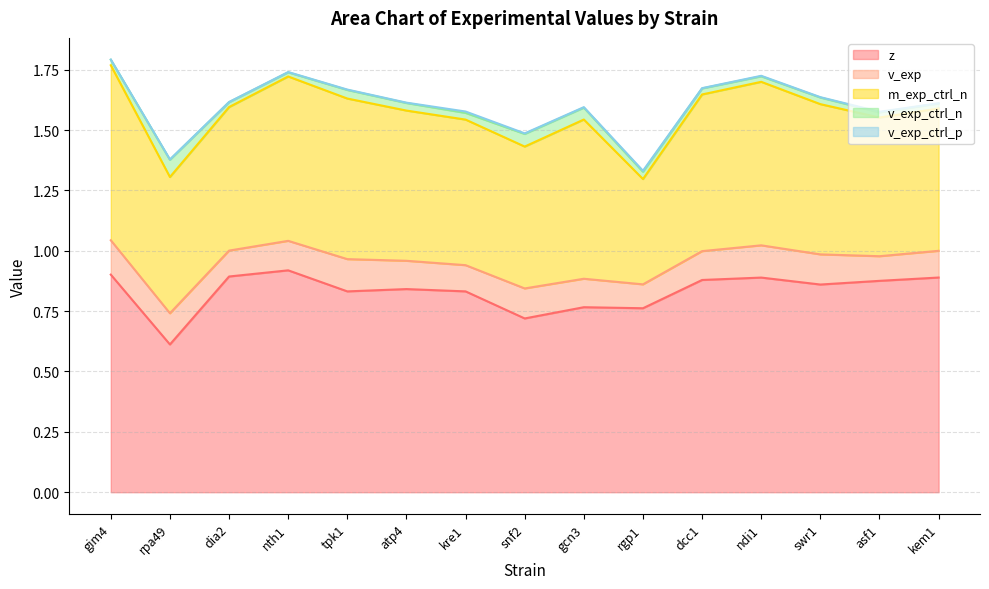

The v_exp_ctrl_n series shows 0.0 at gcn3. True or false?

True